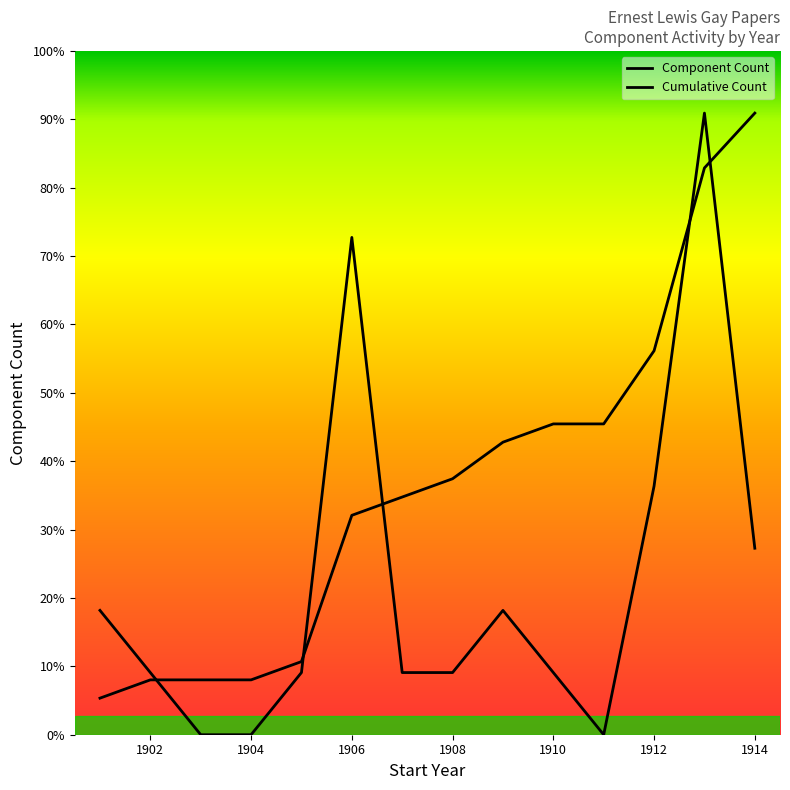

Which series has the widest spread of values?

Component Count